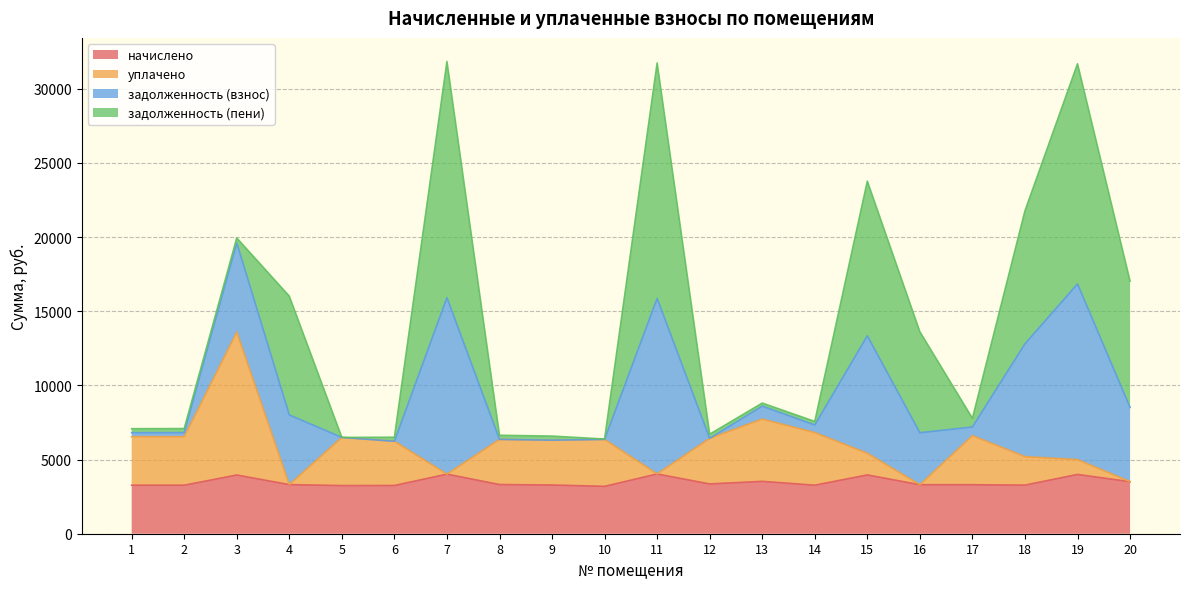

Where is уплачено nearest to the value 8451?

13